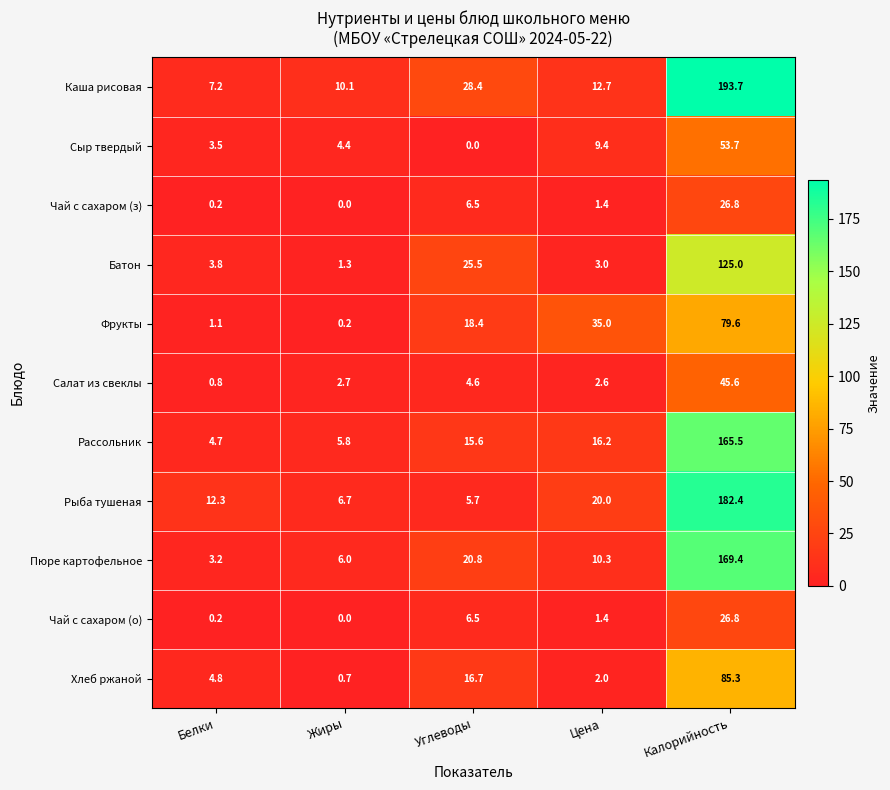

What is the average value of the Батон series?

31.7